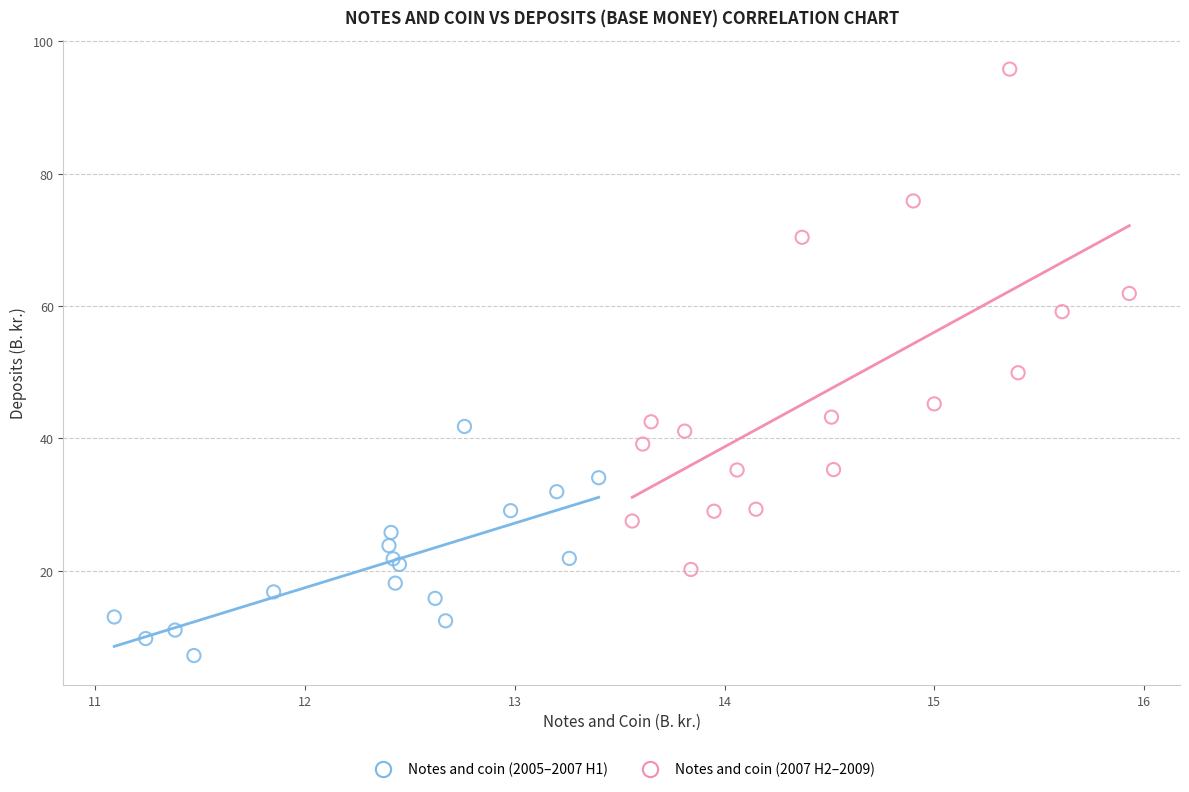

What are all the series names shown in the legend?

Notes and coin (2005–2007 H1), Notes and coin (2007 H2–2009)